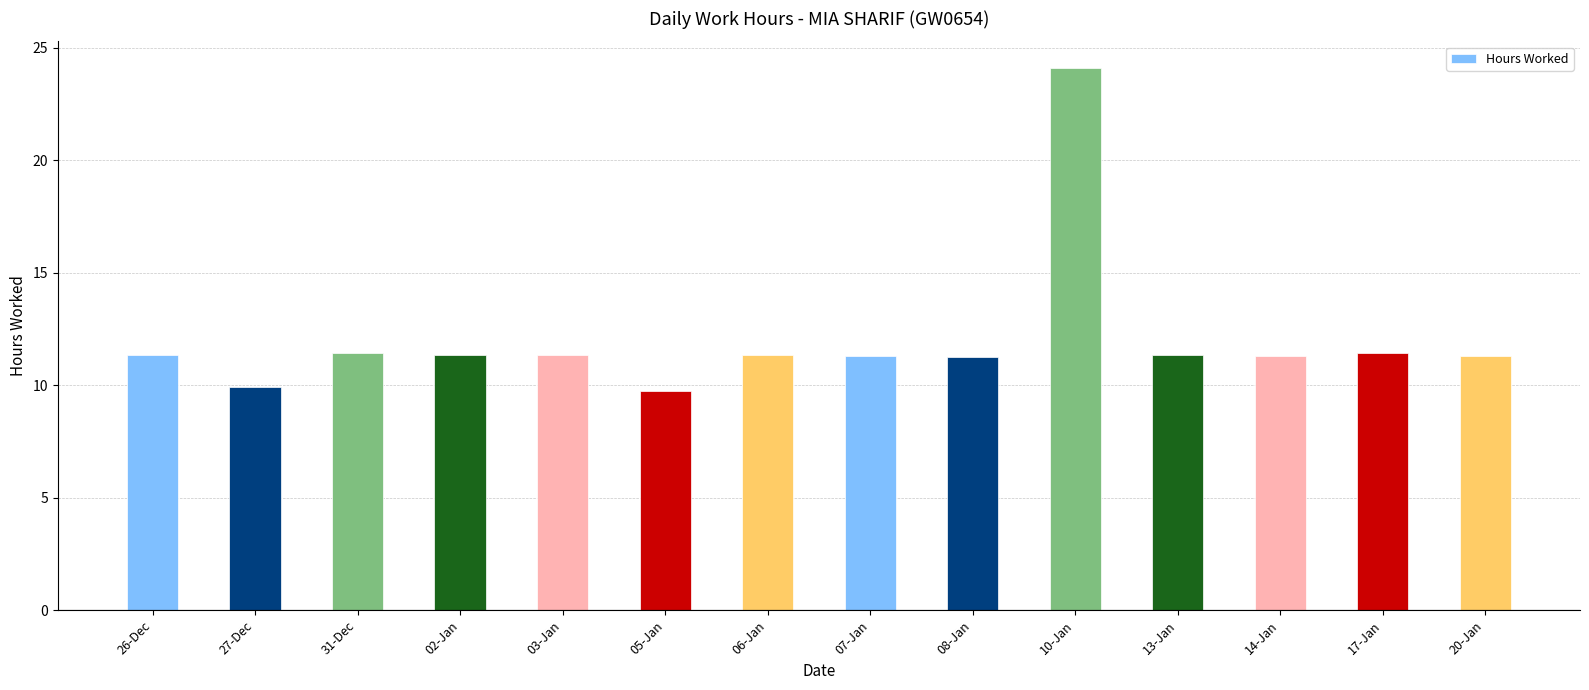

The chart shows a value of 6.2 at 13-Jan. True or false?

False